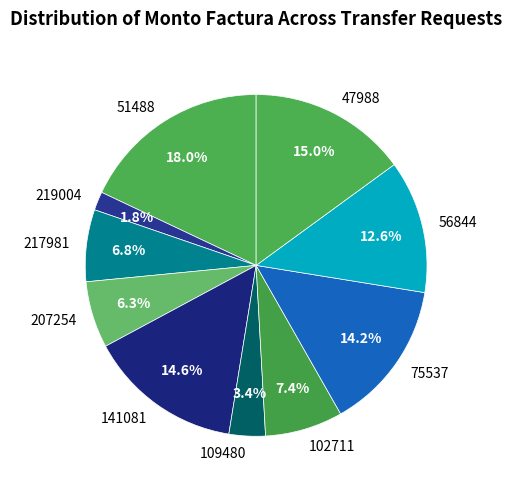

How many segments does this pie chart have?

10